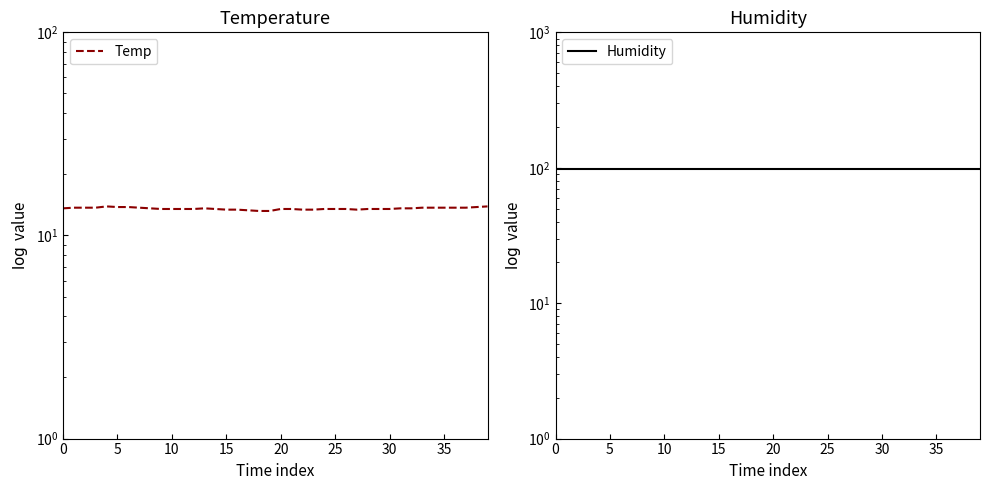

At how many categories does at least one series exceed 32?

40